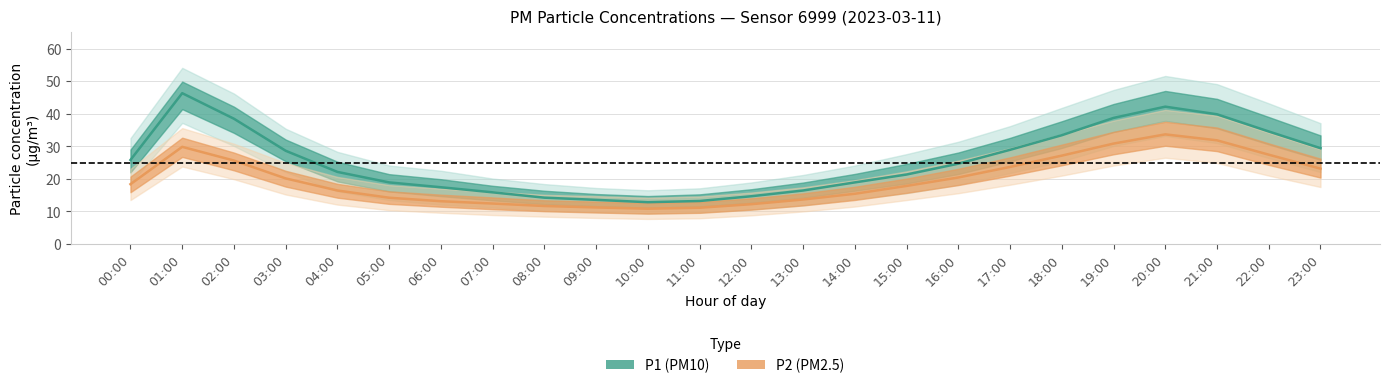

Does the chart display data point markers on the line(s)?

No